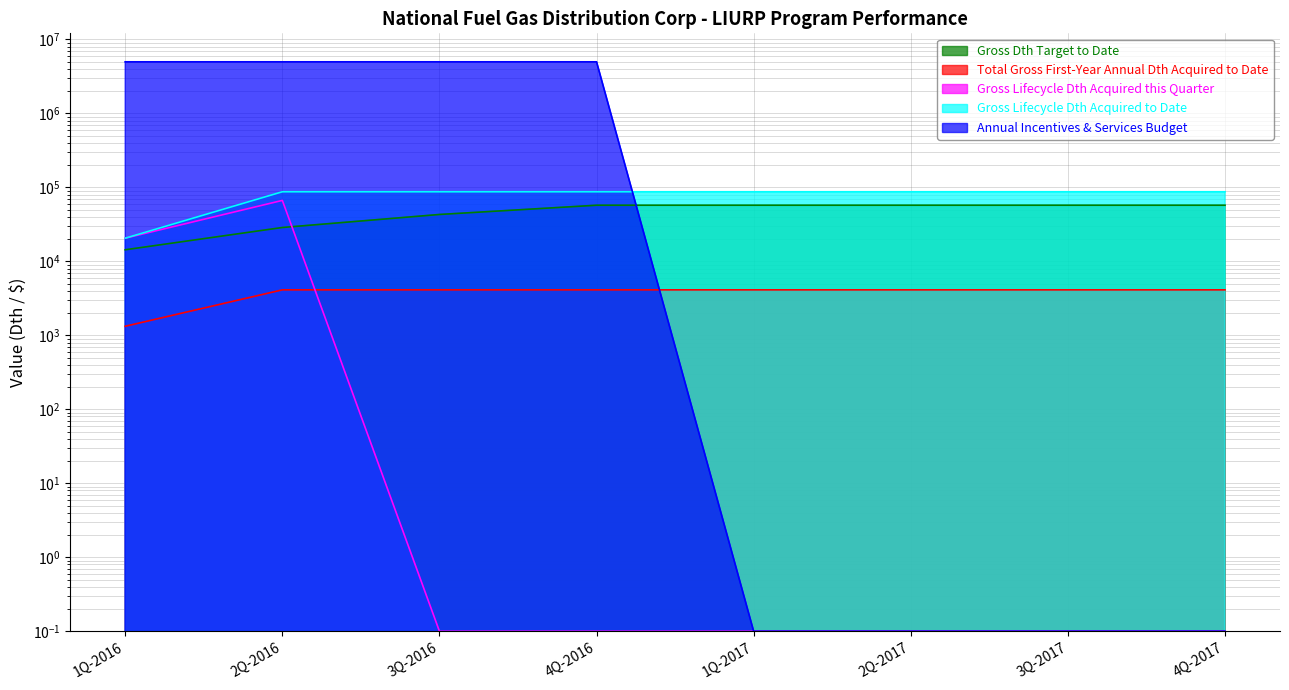

What is the minimum value for Gross Lifecycle Dth Acquired to Date?

20569.0